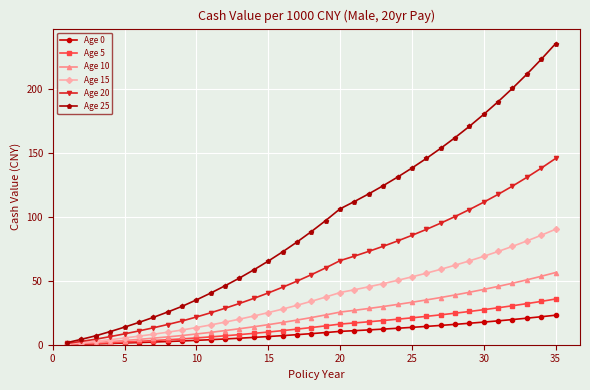

Which series has the largest range (max minus min)?

Age 25